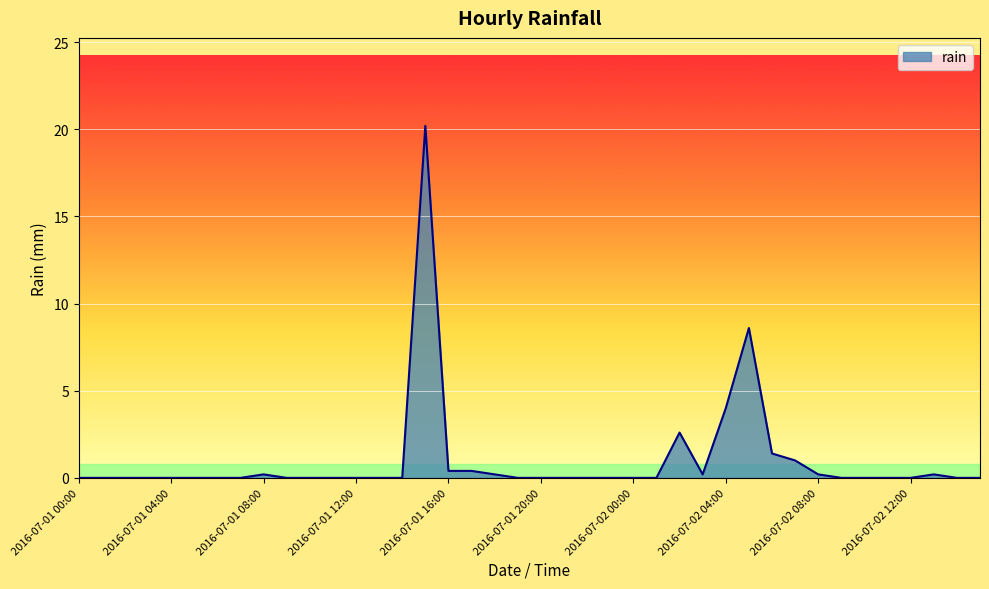

What is the maximum value shown in the chart?

20.2